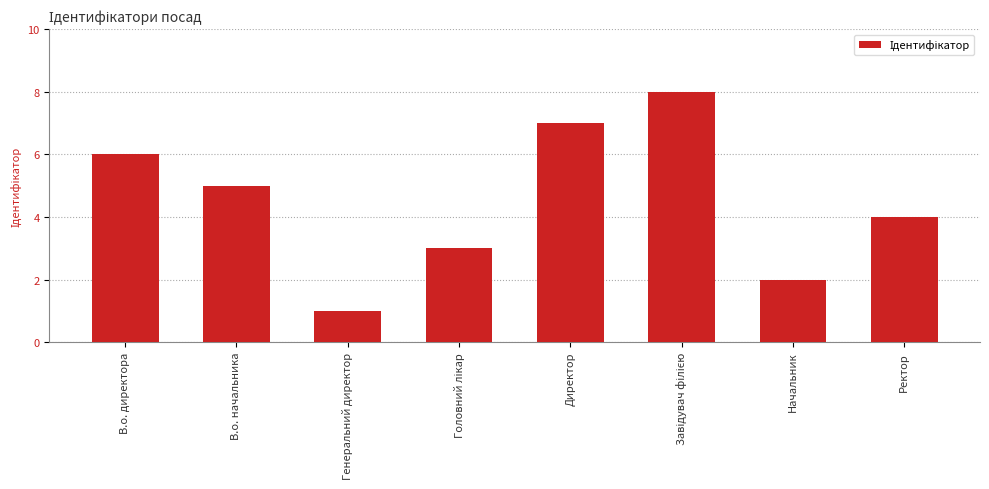

Is it true that the value at Генеральний директор is 2?

False